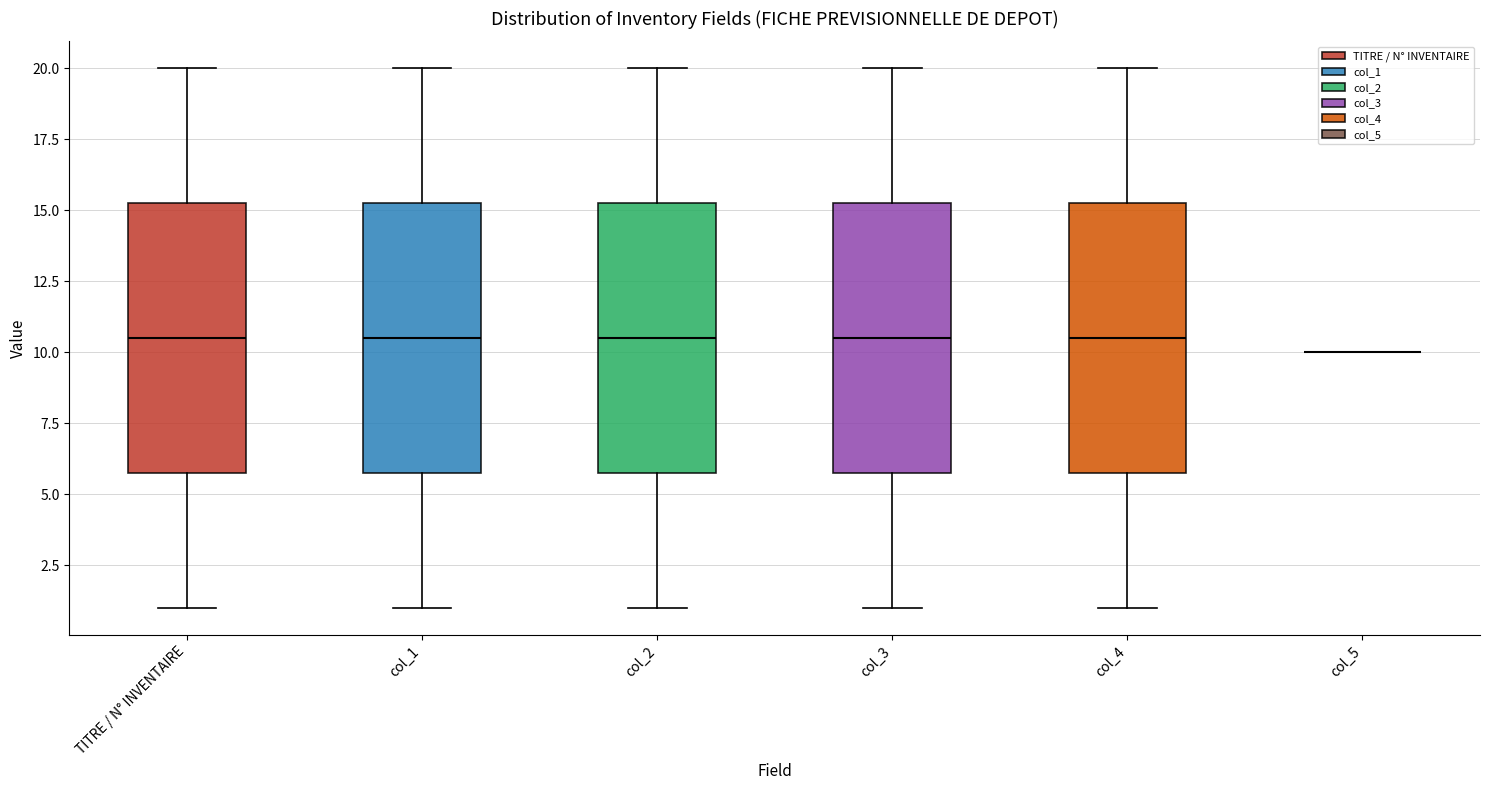

Reading left to right, transcribe this box plot: for each box, give where its median line is, the range the box spans, and where its two whiskers end, as read against the y-axis. The values are not printed on the chart, so give them approximately, as read against the axis.

TITRE / N° INVENTAIRE: median 10.5, box 6.0 to 15.5, whiskers 1.0 to 20.0
col_1: median 10.5, box 6.0 to 15.5, whiskers 1.0 to 20.0
col_2: median 10.5, box 6.0 to 15.5, whiskers 1.0 to 20.0
col_3: median 10.5, box 6.0 to 15.5, whiskers 1.0 to 20.0
col_4: median 10.5, box 6.0 to 15.5, whiskers 1.0 to 20.0
col_5: box collapsed to a line at 10.0, whiskers 10.0 to 10.0